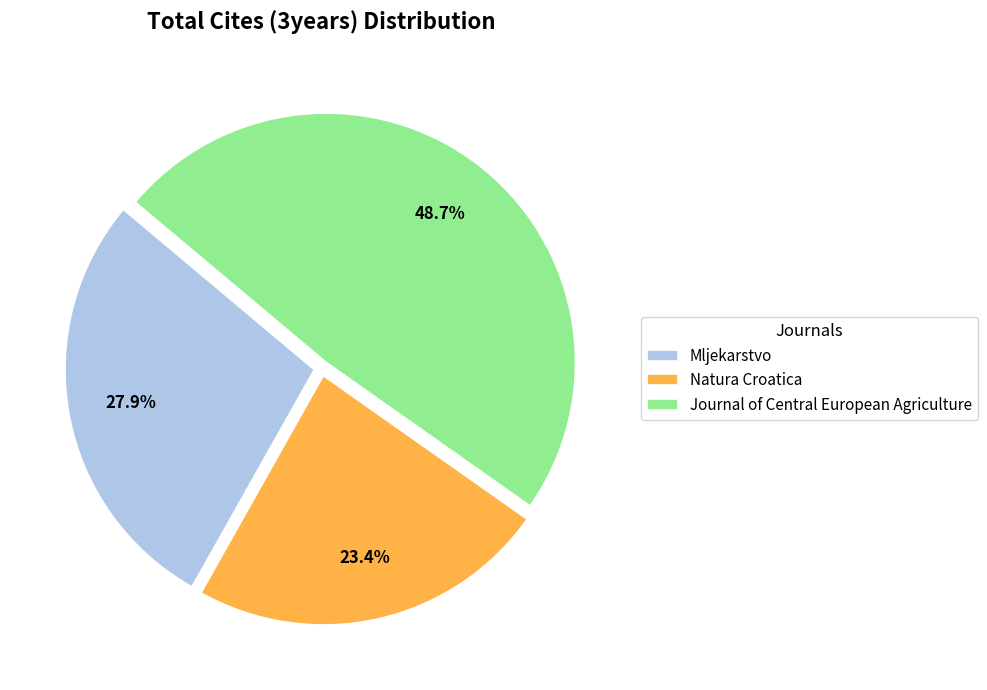

Count the number of slices in the pie.

3